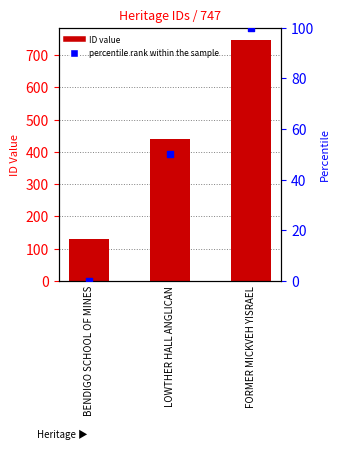

At how many categories does at least one series exceed 693?

1